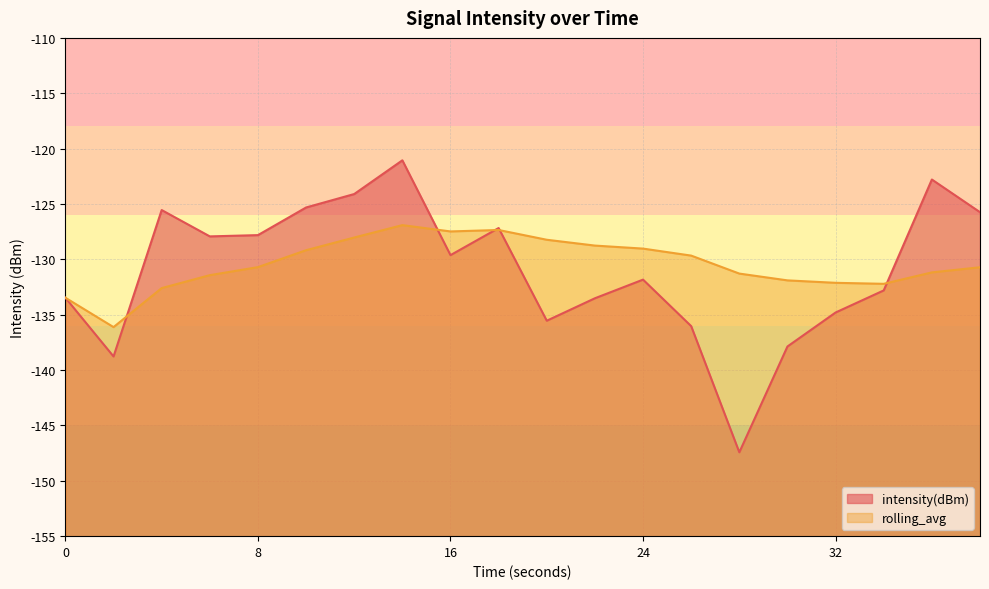

At which label is intensity(dBm) closest to -134?

22